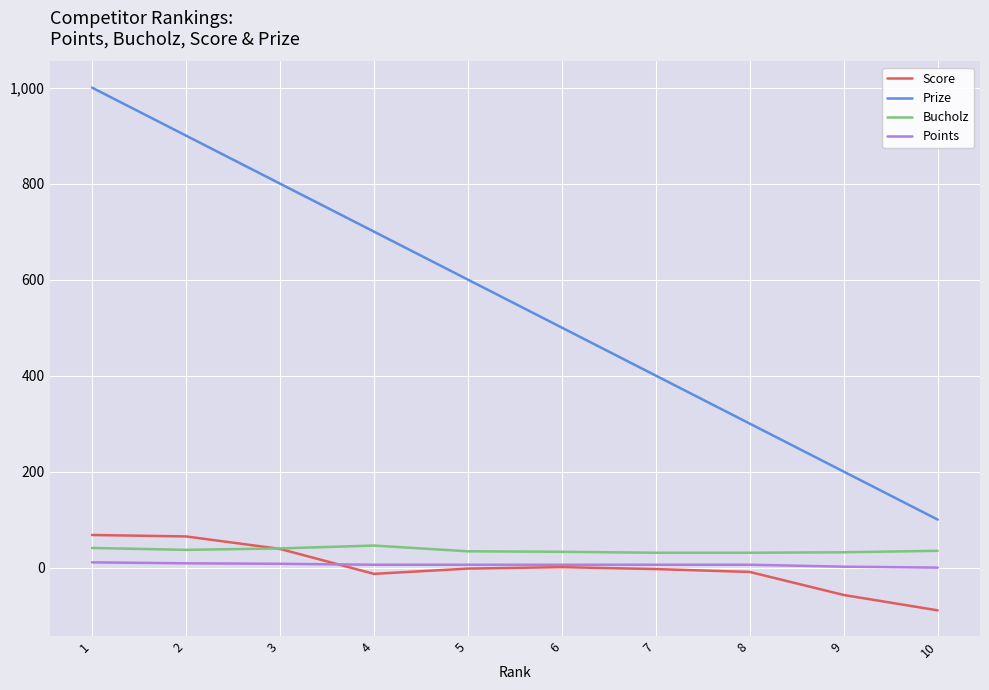

Rank the categories by Prize value from lowest to highest.

10, 9, 8, 7, 6, 5, 4, 3, 2, 1